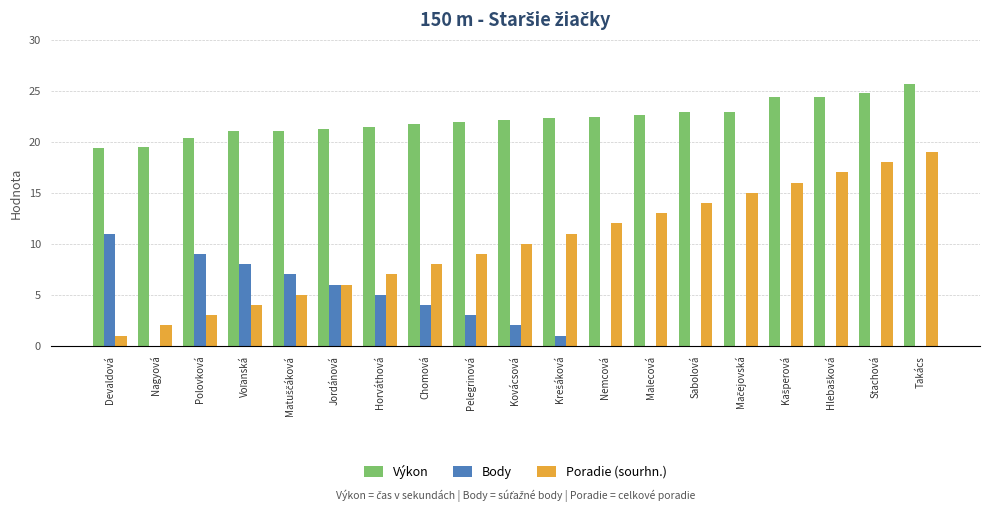

What is the total value across all series at Chomová?

33.7